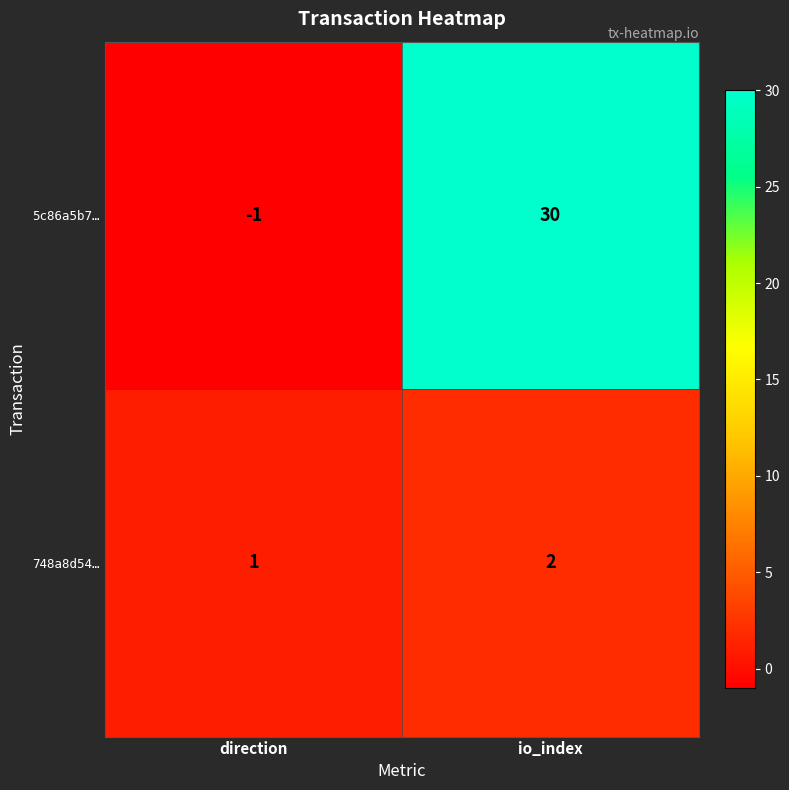

Count the number of data series in this chart.

2